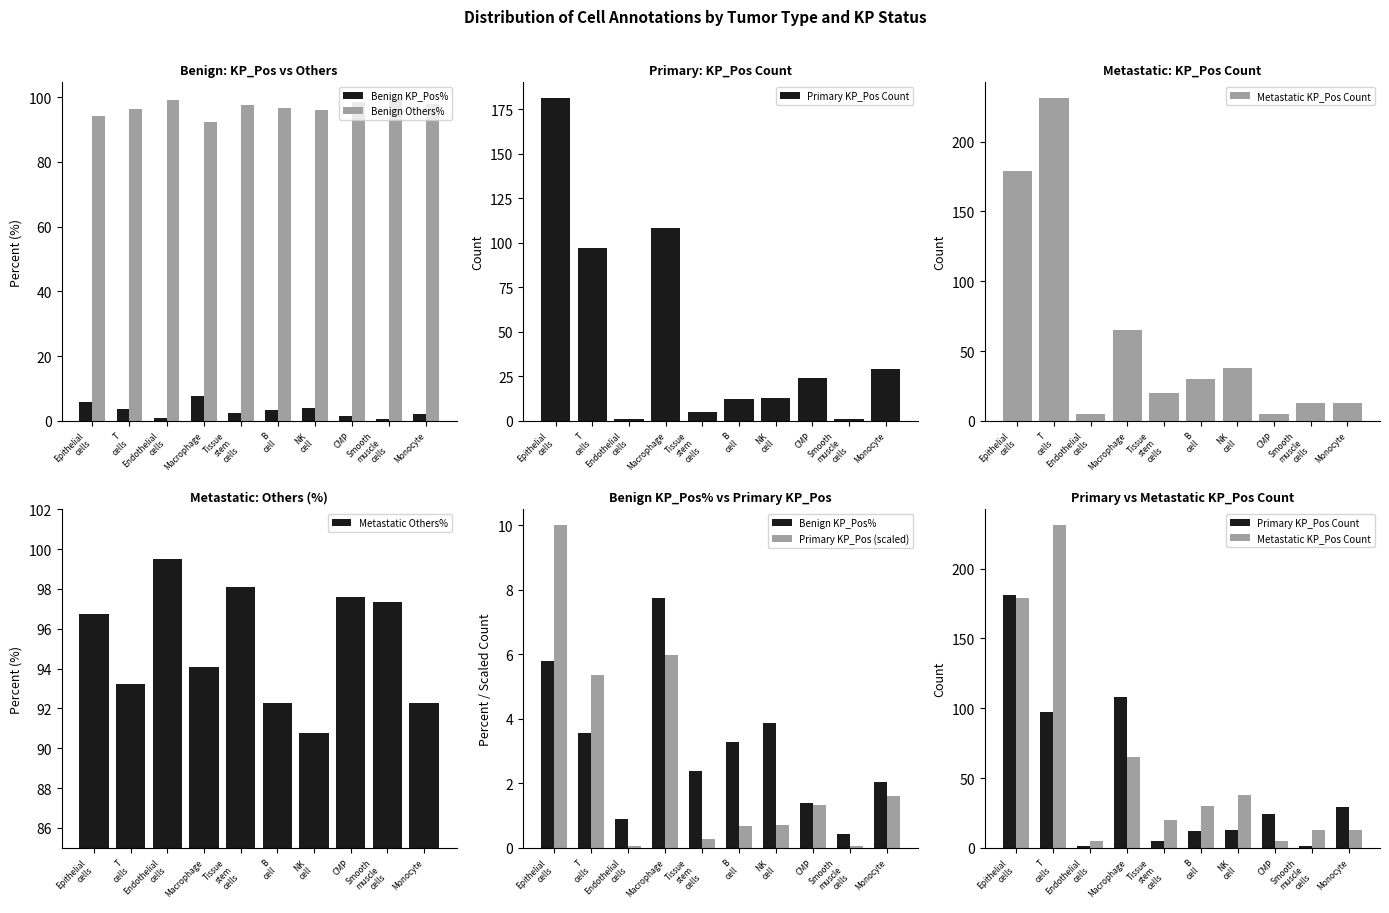

What is the spread (max minus min) of values at CMP?

97.3